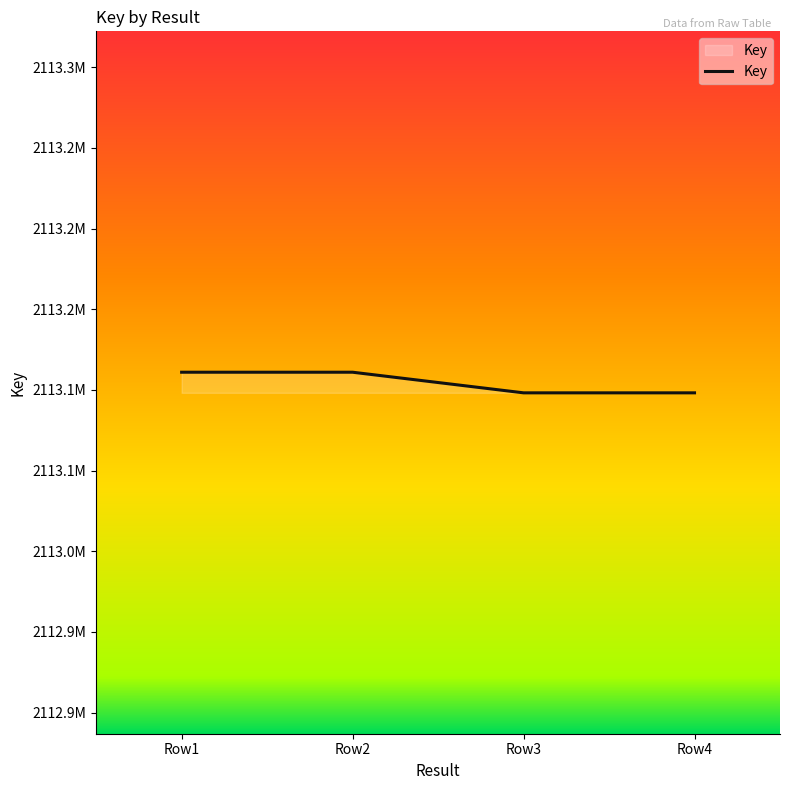

Read the value at Row1.

2113110955